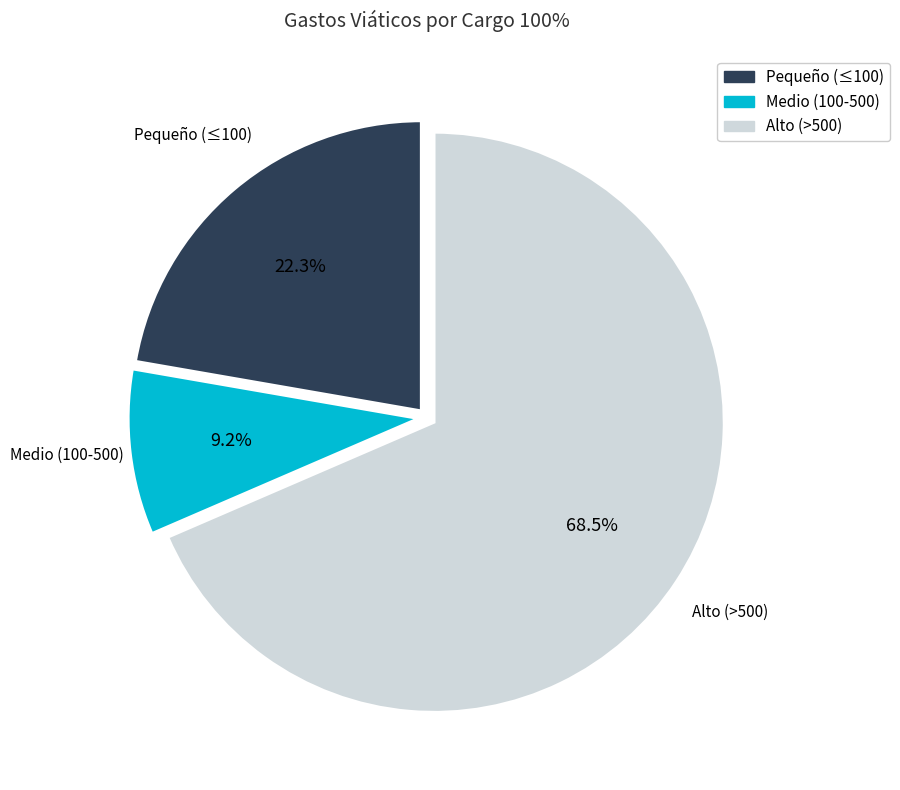

How many segments does this pie chart have?

3